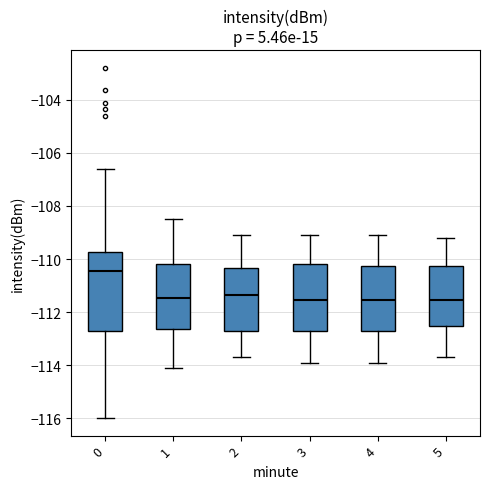

Where does the lower whisker of the box at x = 0 end on the y-axis? The values are not printed on the chart, so give them approximately, as read against the axis.

-116.0